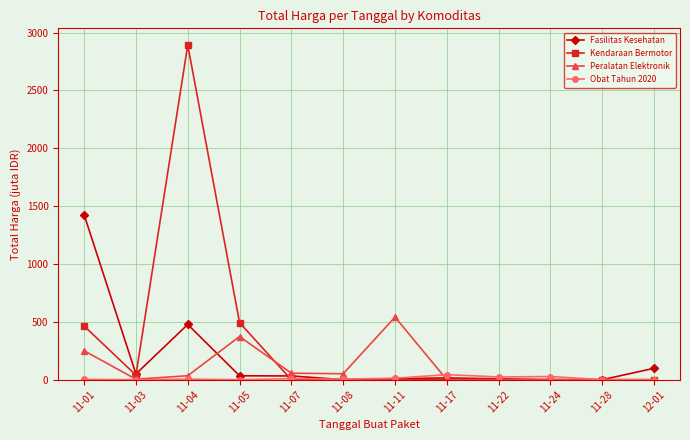

The value of Peralatan Elektronik at 11-24 is 0.0. True or false?

True